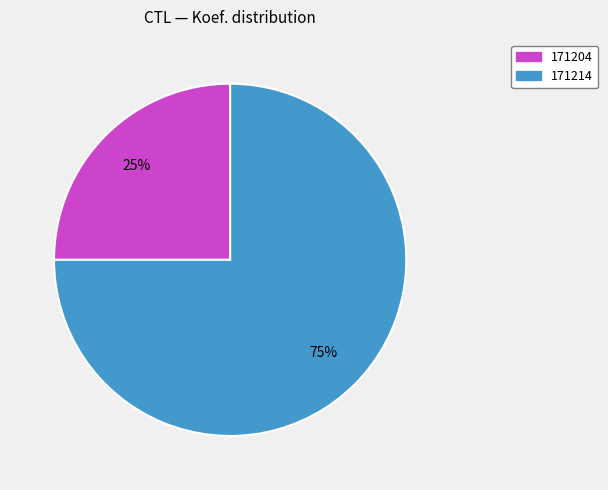

What percentage is the 171204 slice, to the nearest percent?

25%